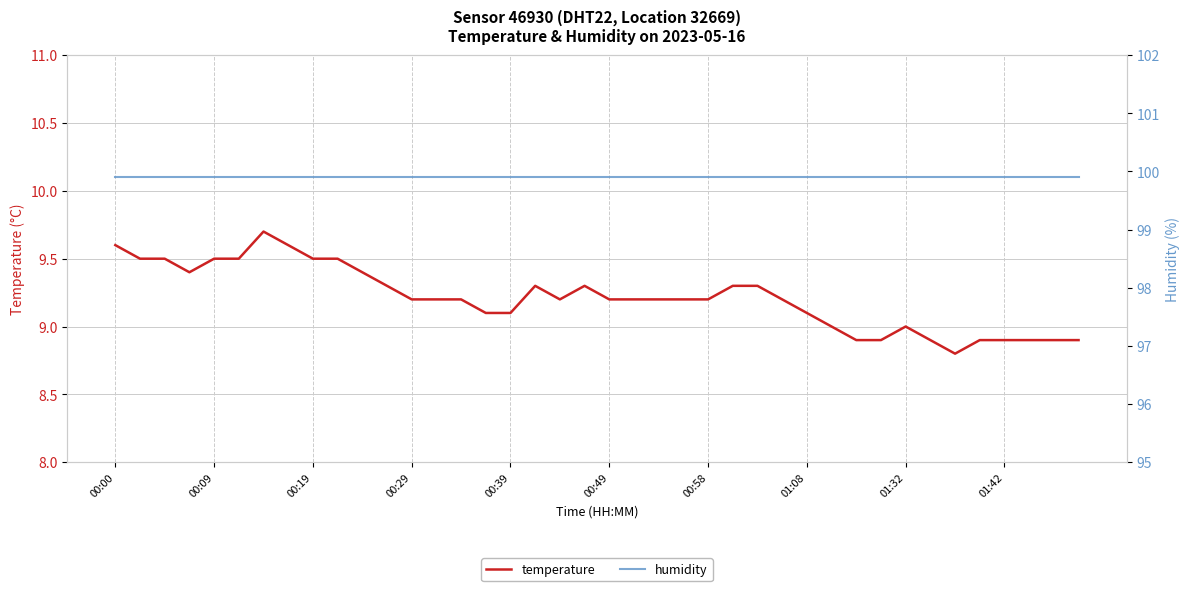

Is it true that humidity equals 99.9 at 01:08?

True